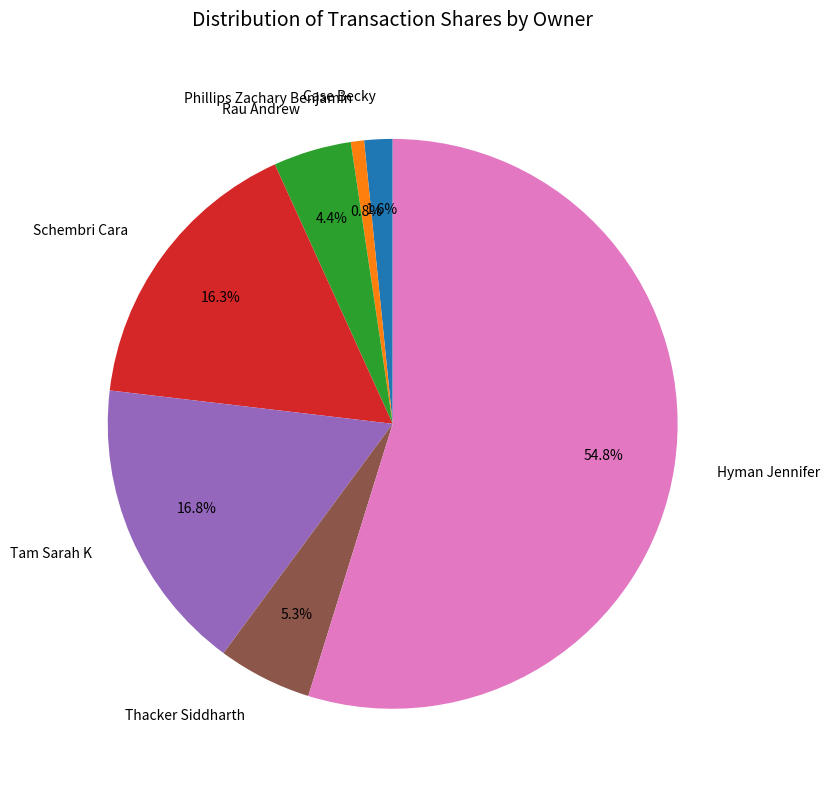

To the nearest percent, what is the difference between the Schembri Cara and Phillips Zachary Benjamin slice percentages?

16%